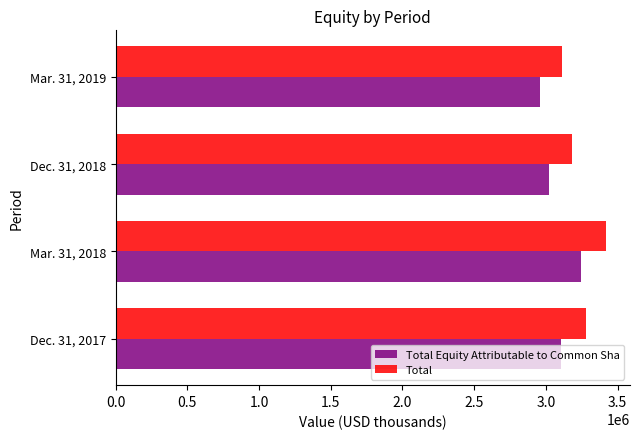

What is the difference between the second highest and second lowest values in the Total series?

97318